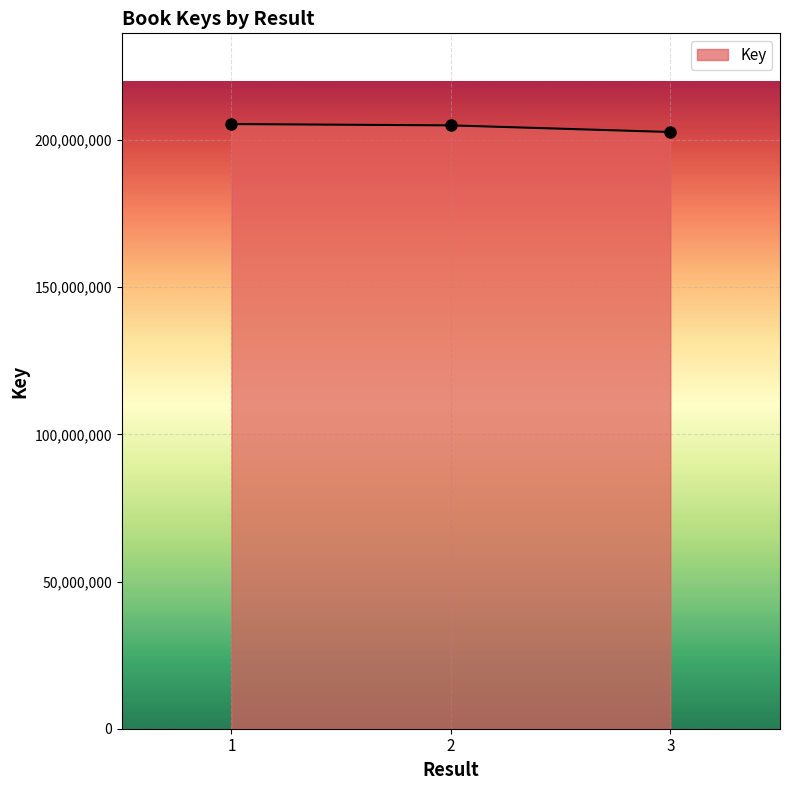

At which label is the value closest to 204102027?

2